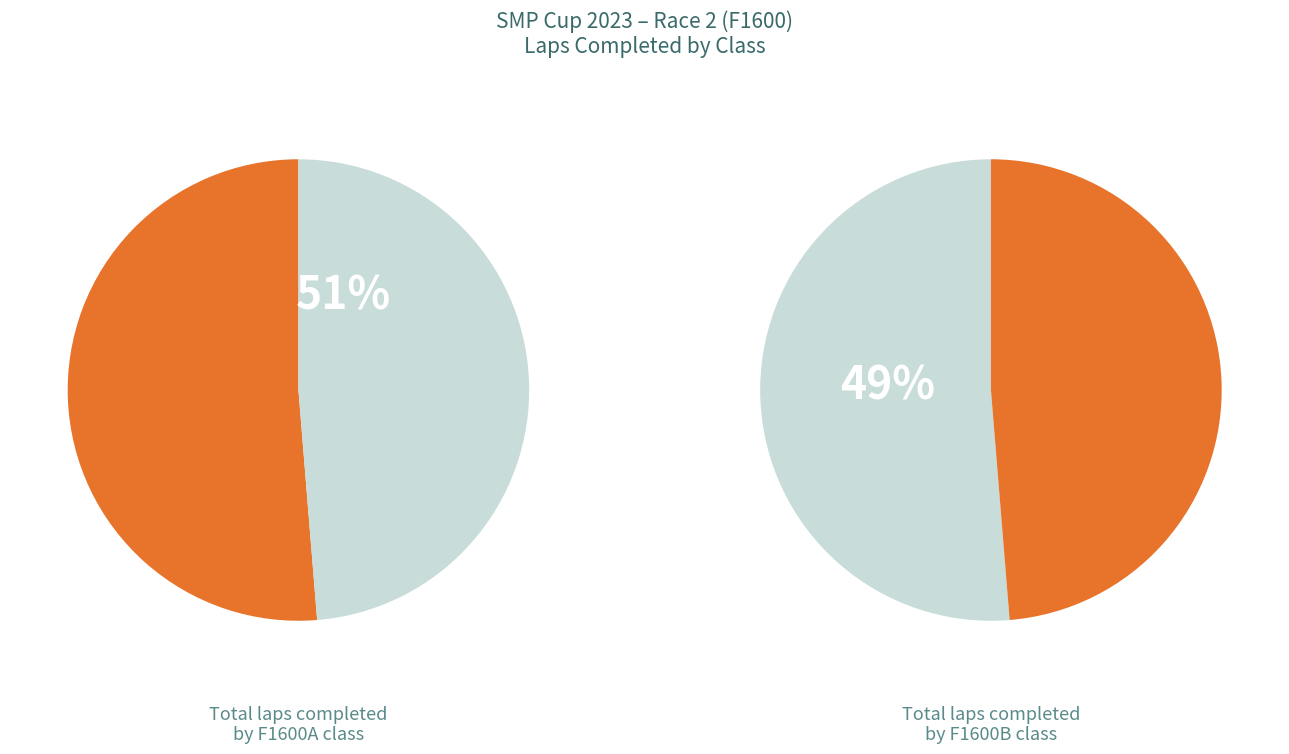

Is it true that F1600B is 48% of the pie?

True